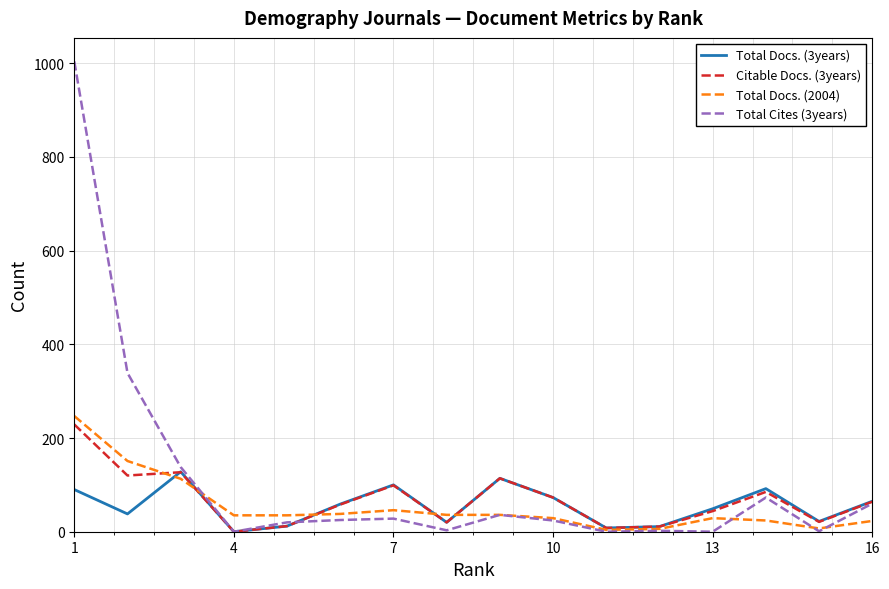

Which series has the widest spread of values?

Total Cites (3years)